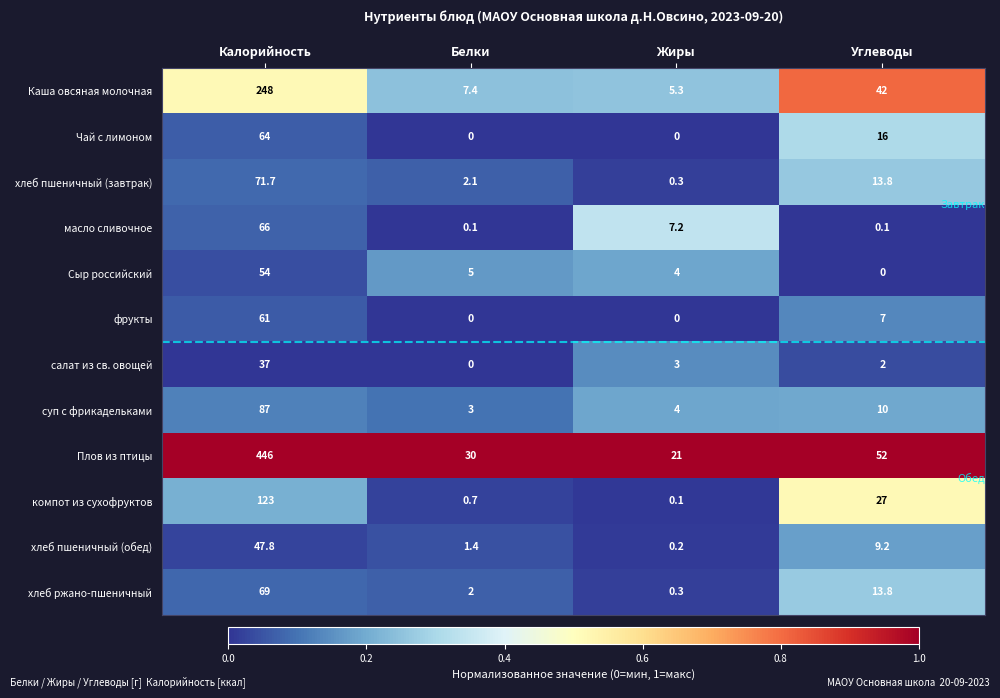

What is the sum of the Чай с лимоном values at Калорийность and Белки?

64.0